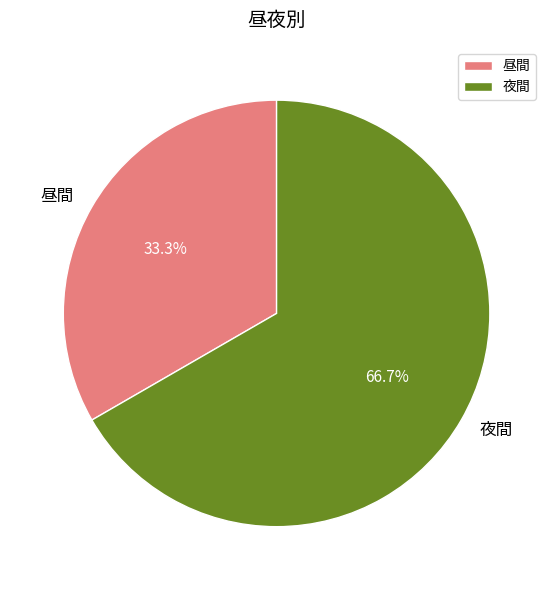

To the nearest percent, what is the average slice percentage?

50%